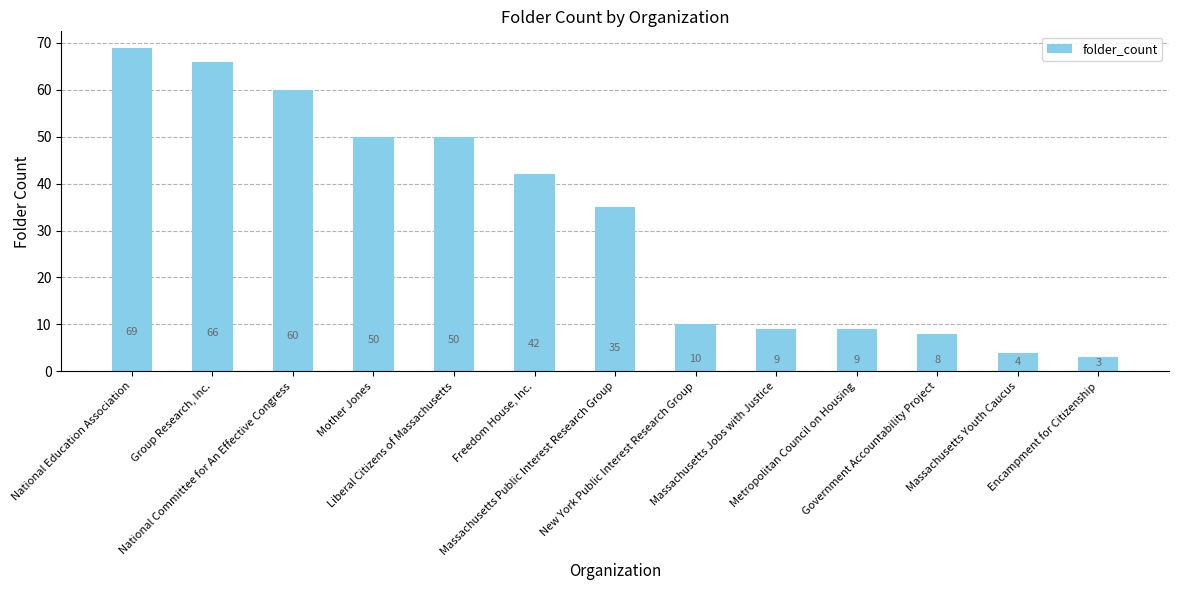

Which label corresponds to the largest value in the chart?

National Education Association